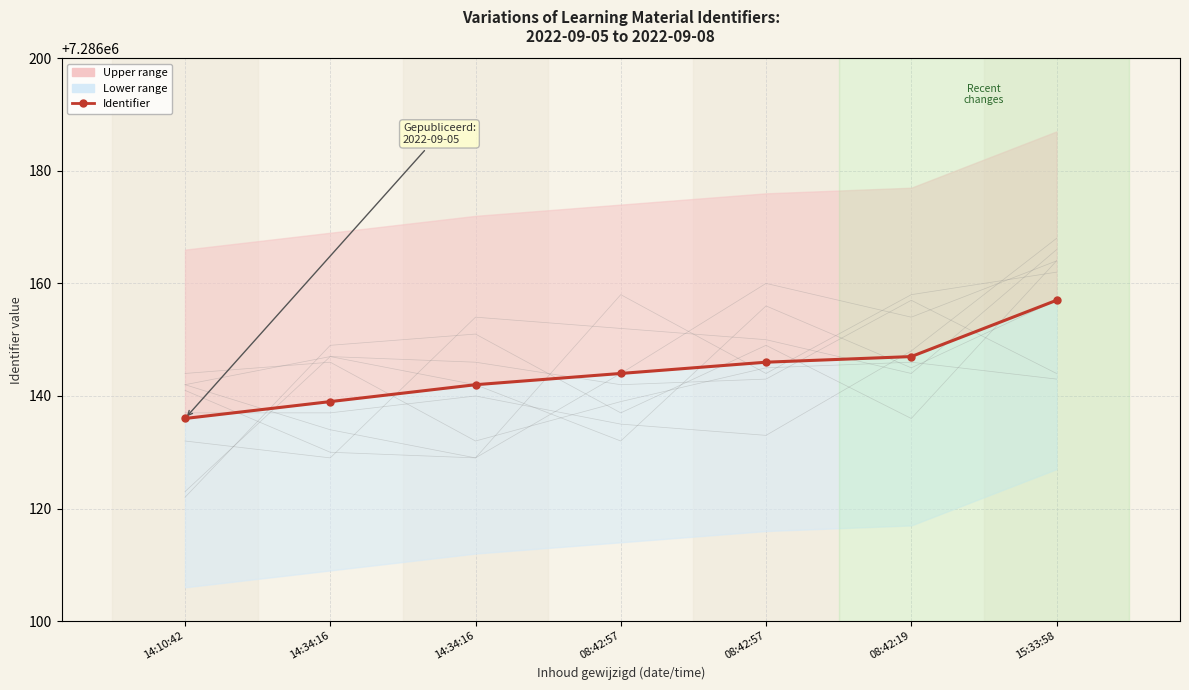

Reading left to right, list all the values displayed in this chart.

7286136	7286139	7286142	7286144	7286146	7286147	7286157